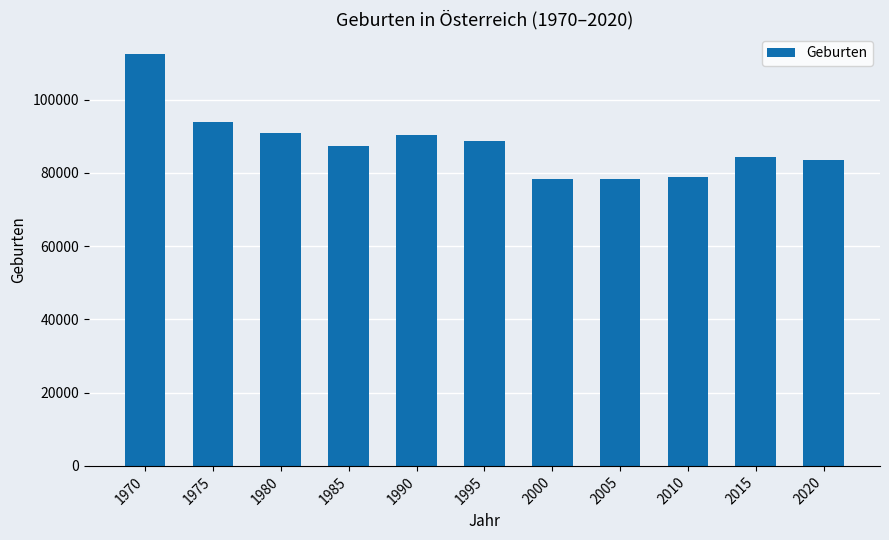

How many bars are there in total?

11